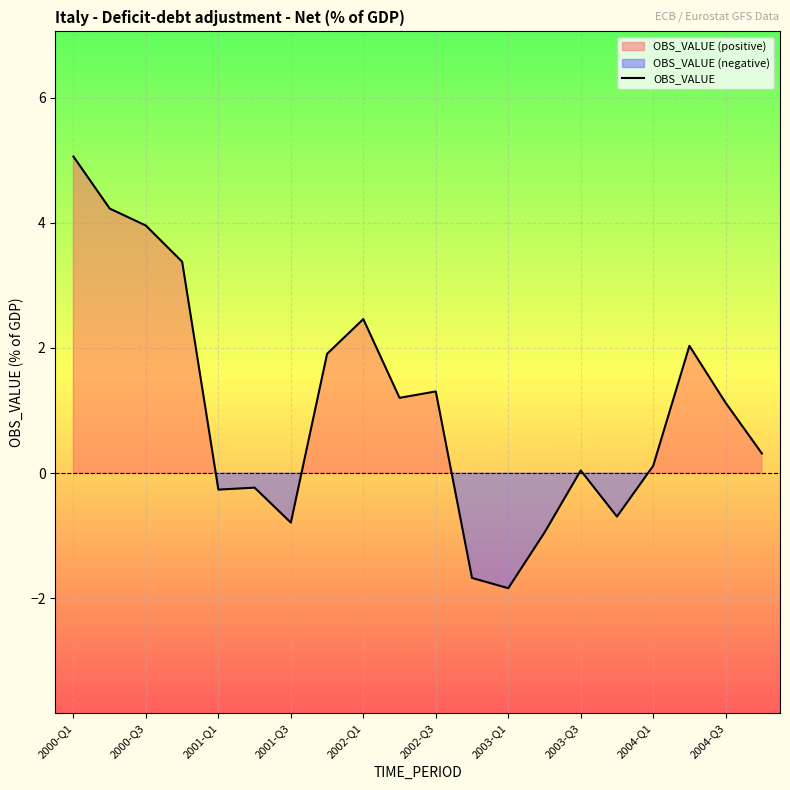

What is the smallest value displayed?

-1.8